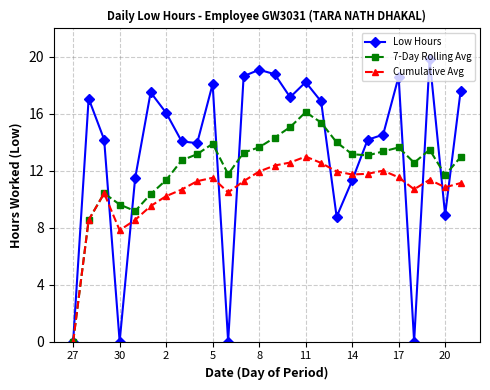

Which series has the widest spread of values?

Low Hours